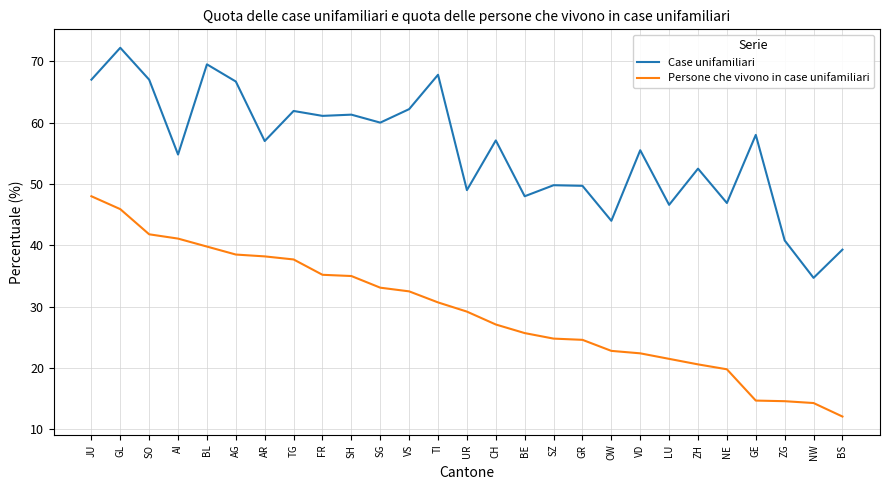

What is the average value of the Case unifamiliari series?

55.6